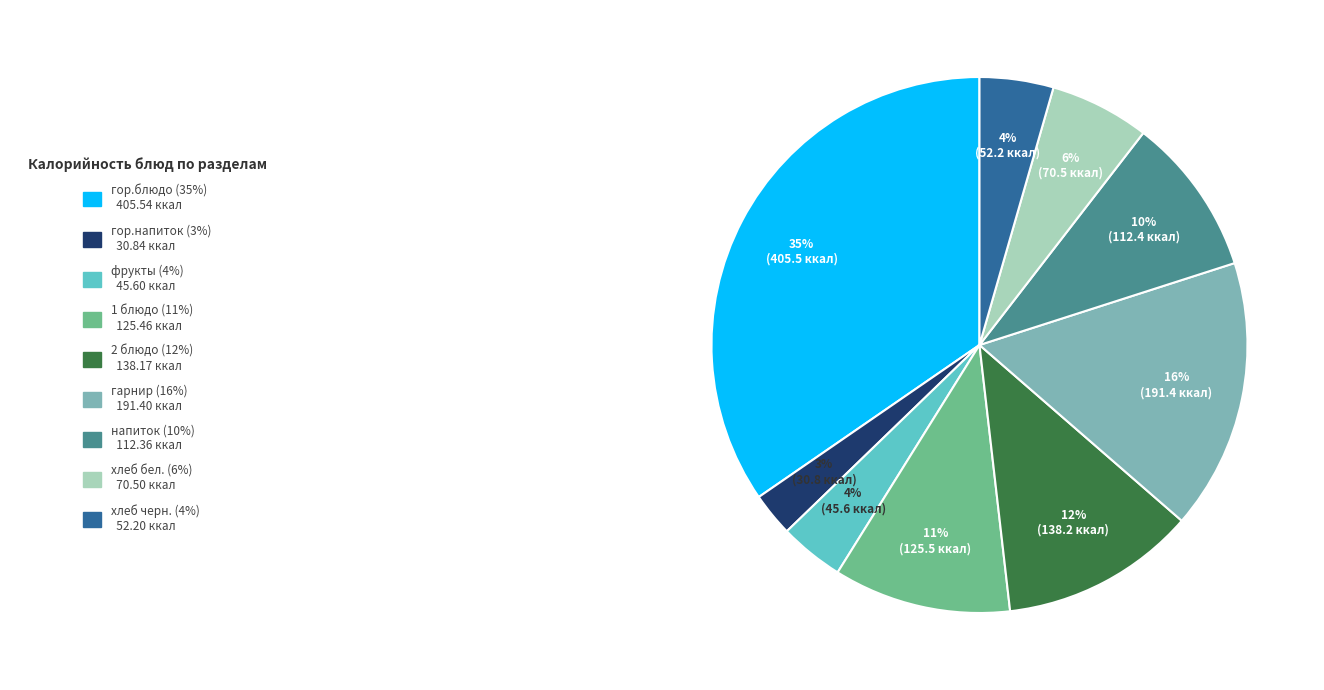

Does any single category account for the majority?

No